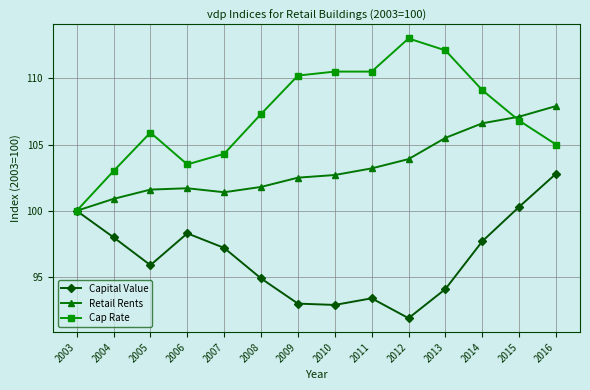

What is the total value across all series at 2006?

303.5